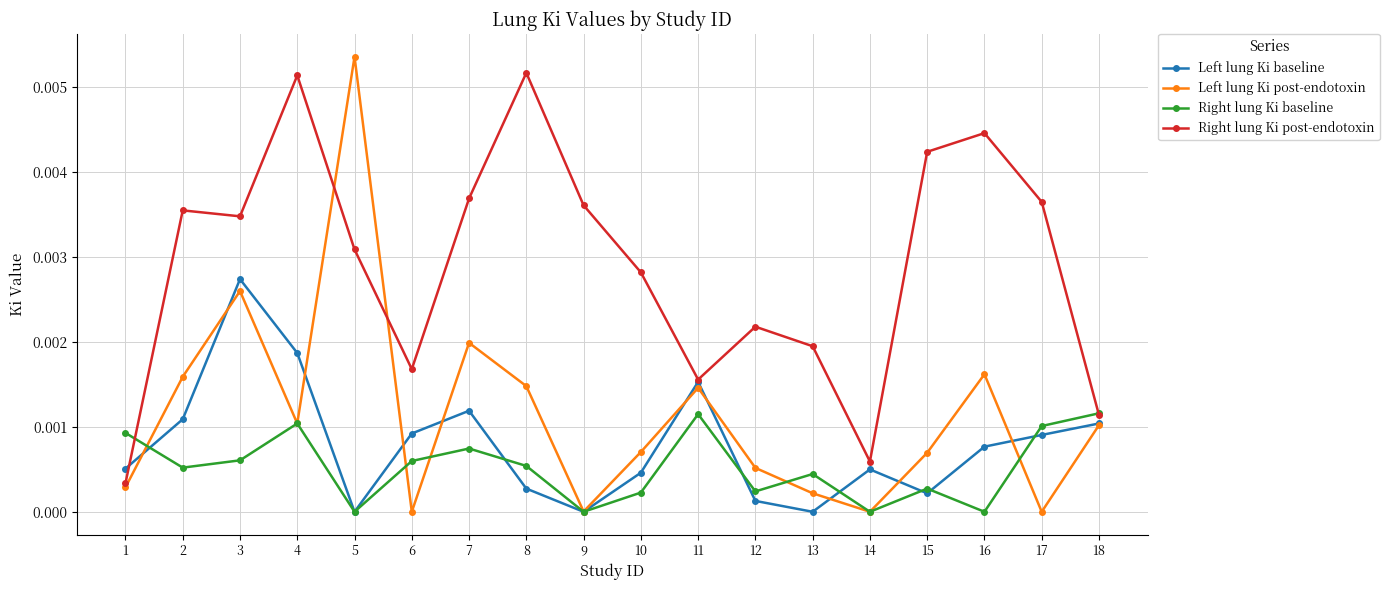

The value of Right lung Ki baseline at 8 is 0.0. True or false?

True